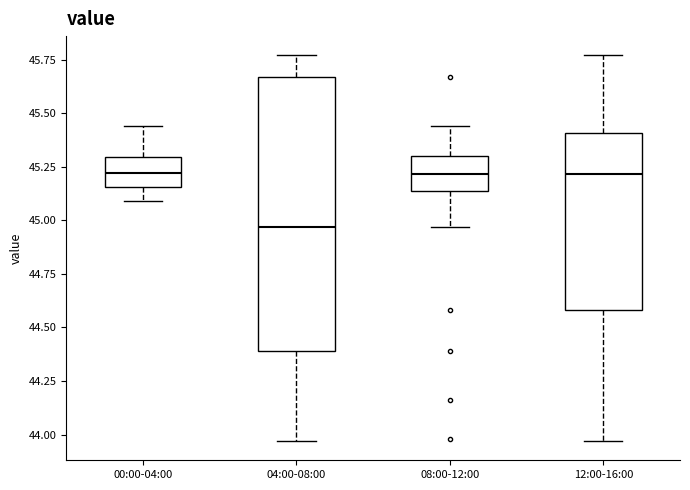

Which box's median line is the lowest?

04:00-08:00